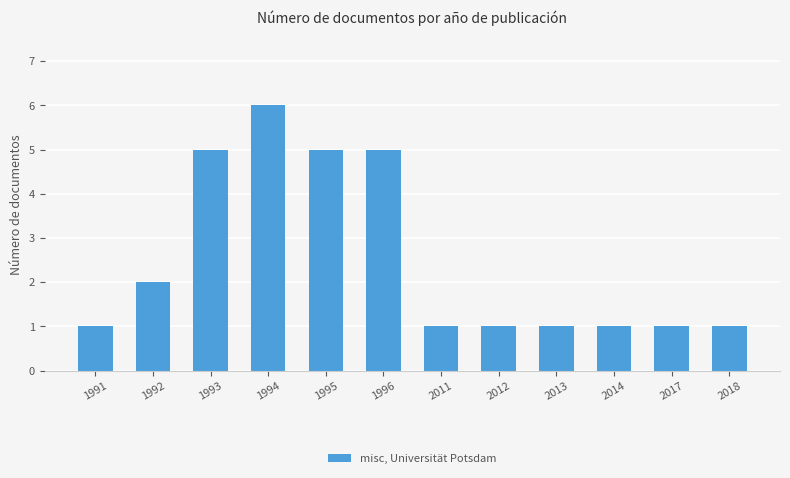

What is the difference between the maximum and minimum values?

5